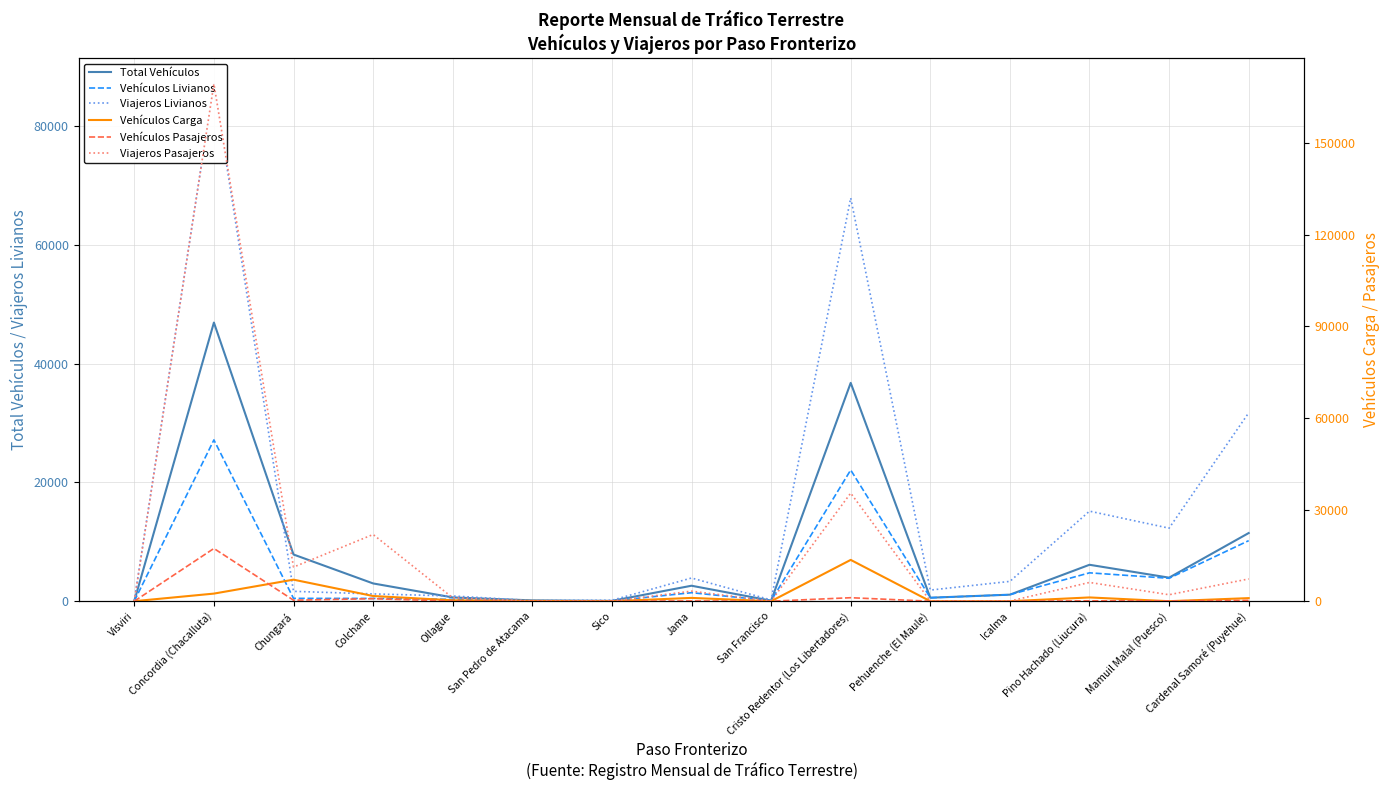

Count the number of categories in the chart.

15